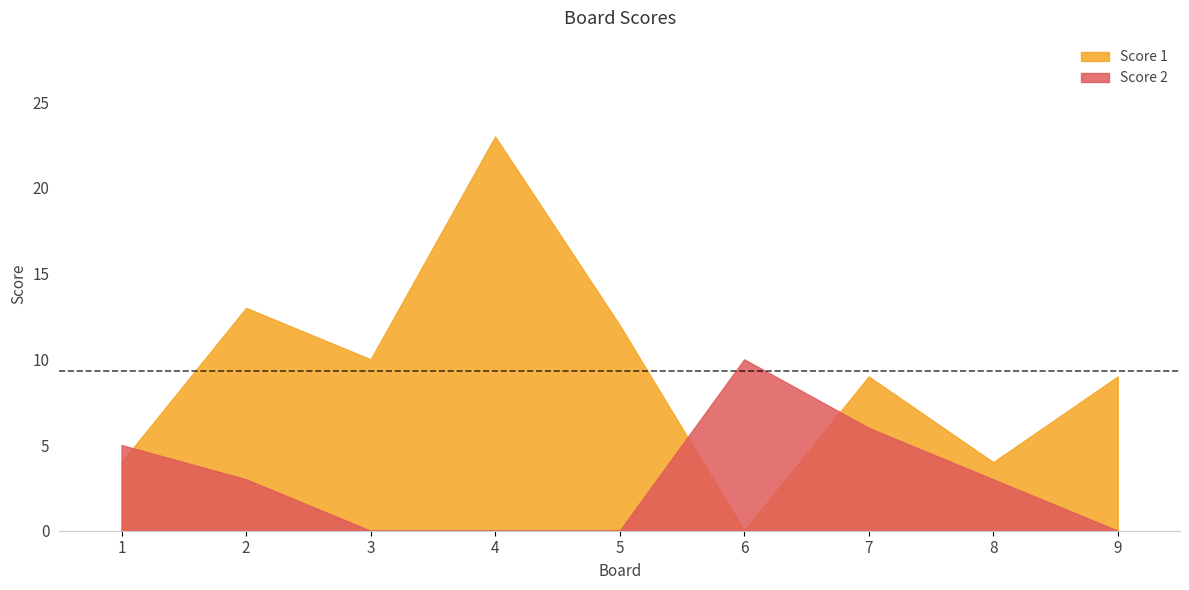

In Score 1, how many points are lower than both neighbors (excluding endpoints)?

3